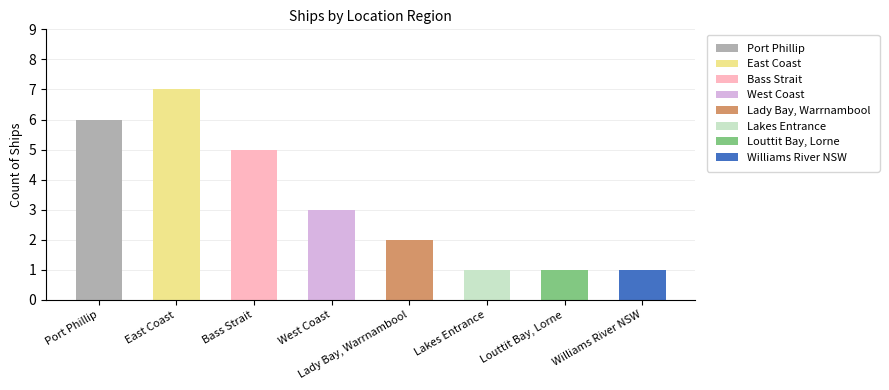

List the labels in order of value, smallest first.

Lakes Entrance, Louttit Bay, Lorne, Williams River NSW, Lady Bay, Warrnambool, West Coast, Bass Strait, Port Phillip, East Coast